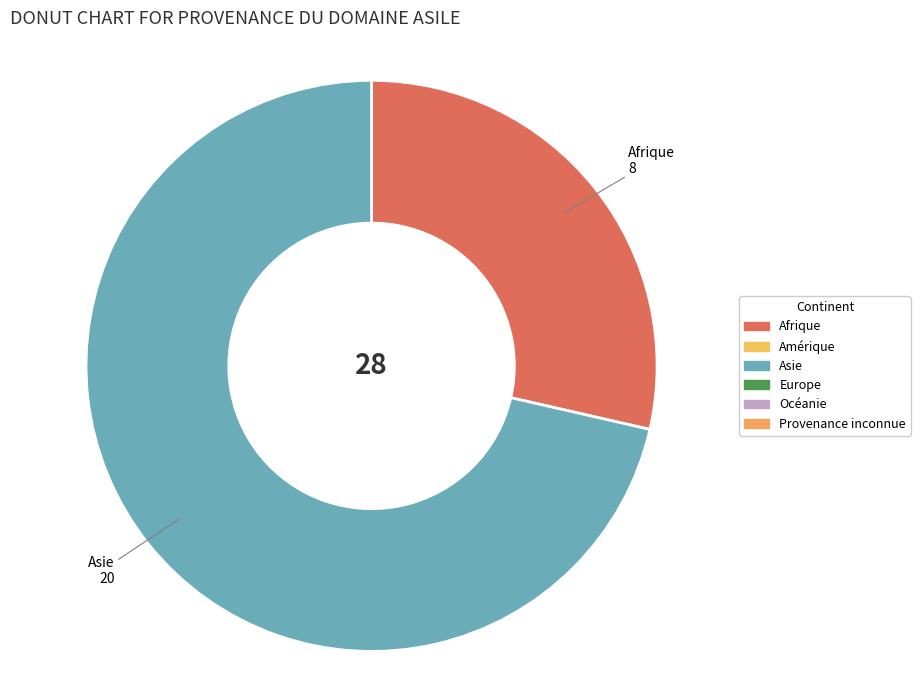

True or false: Afrique accounts for 14% of the total.

False